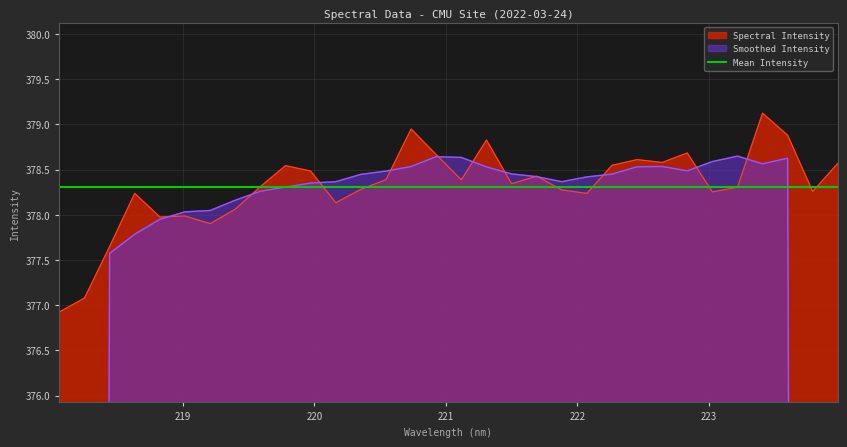

Reading left to right, extract all data points from this chart.

376.9	377.1	377.6	378.2	378.0	378.0	377.9	378.1	378.3	378.5	378.5	378.1	378.3	378.4	378.9	378.7	378.4	378.8	378.3	378.4	378.3	378.2	378.5	378.6	378.6	378.7	378.3	378.3	379.1	378.9	378.3	378.6